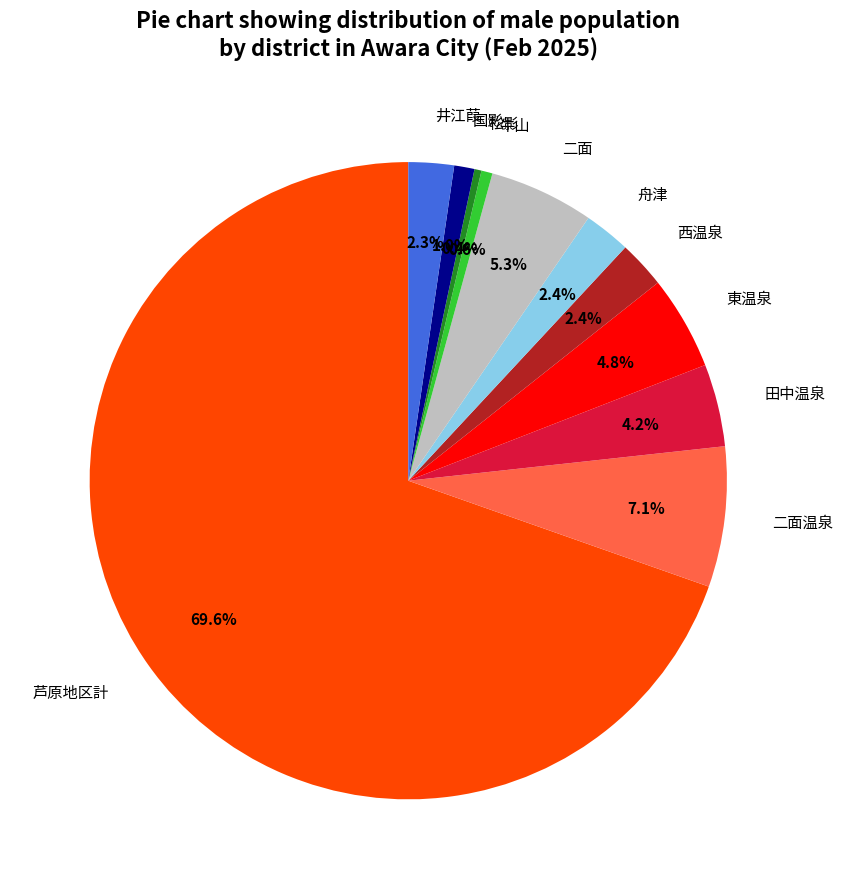

True or false: 舟津 accounts for 10% of the total.

False